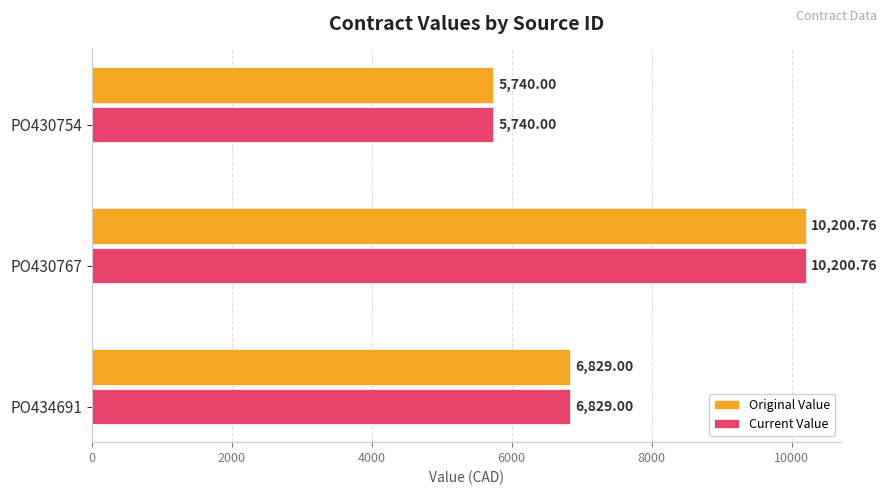

Is the value of Original Value at PO430754 greater than the value of Current Value at PO434691?

No